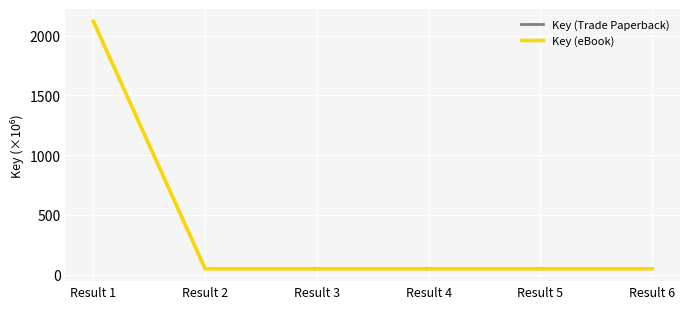

At which category does Key (eBook) reach its first local valley?

Result 4